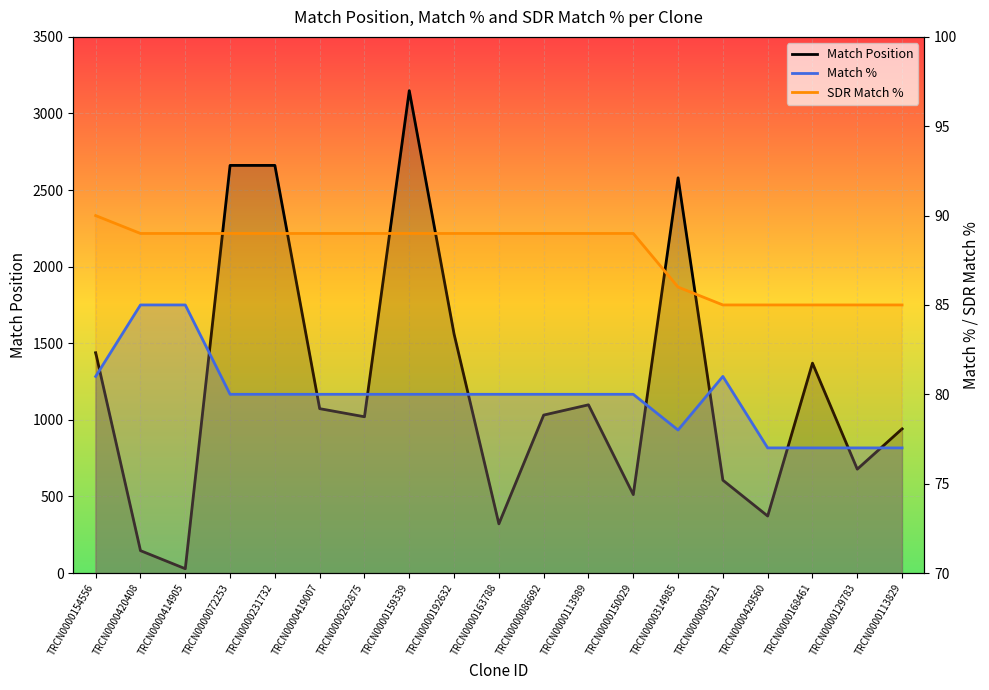

Which series has the largest total across all categories?

Match Position